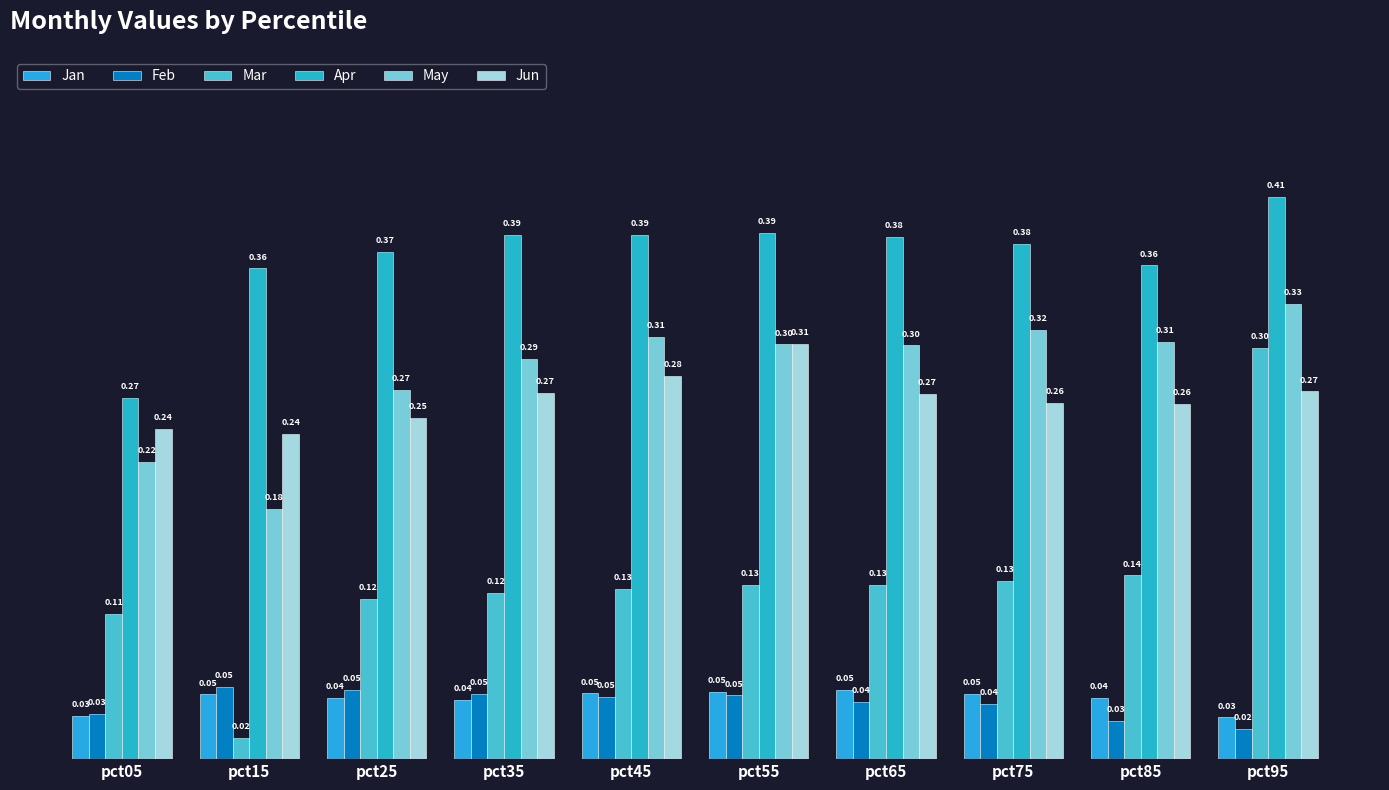

Between pct35 and pct45, which series saw the biggest shift?

May